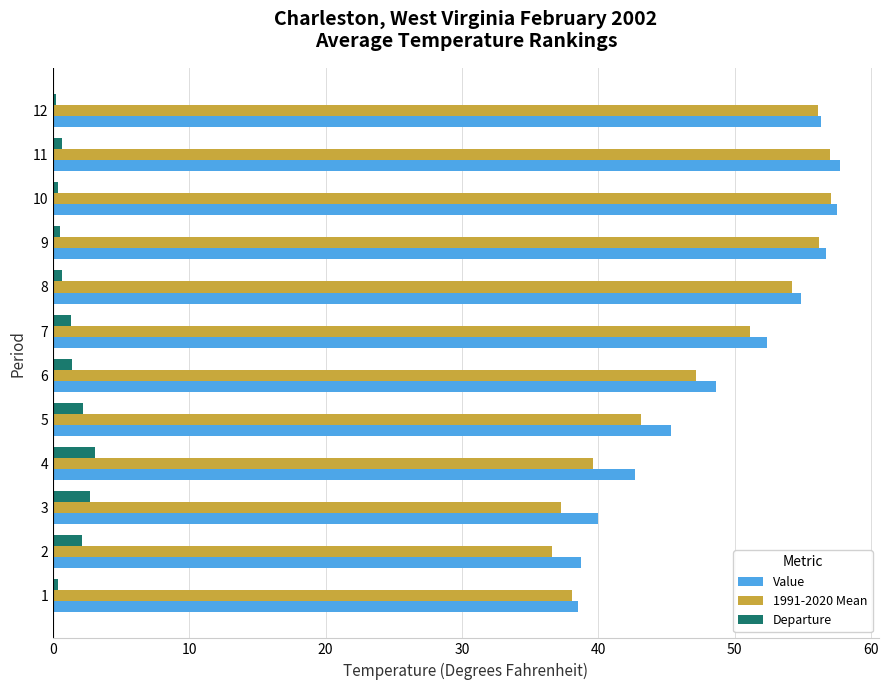

What is the difference between the highest and lowest values at 9?

56.2